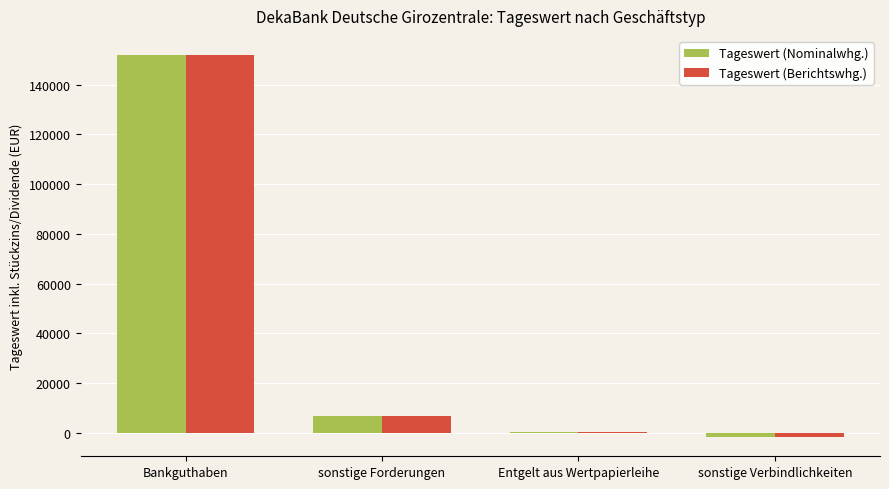

What is the maximum value for Tageswert (Nominalwhg.)?

151992.1